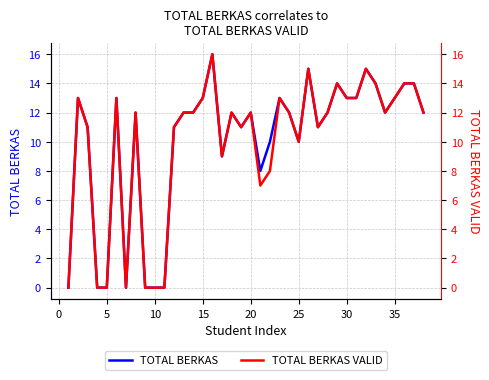

Rank the series by their average value, from lowest to highest.

TOTAL BERKAS VALID, TOTAL BERKAS